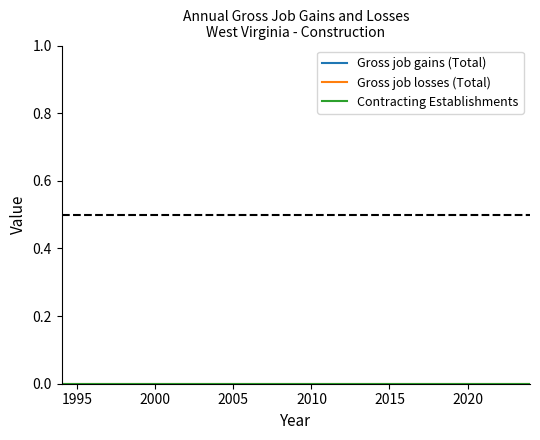

True or false: Contracting Establishments and Gross job losses (Total) cross at least once.

False